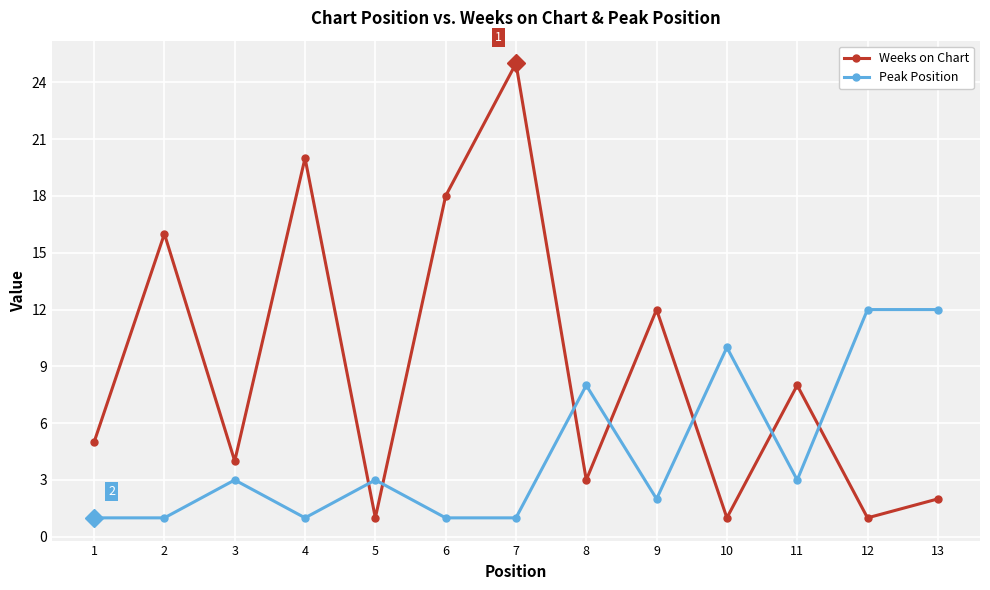

What is the sum of all Peak Position values?

58